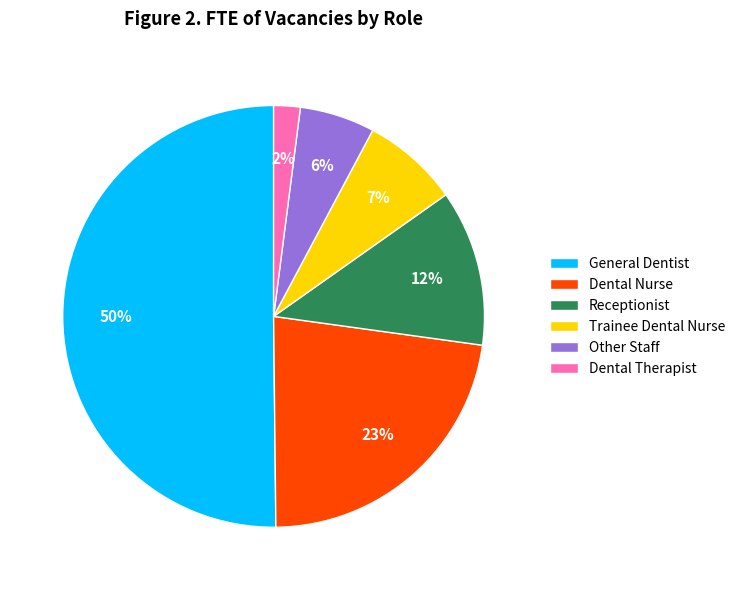

What percentage is the Receptionist slice, to the nearest percent?

12%